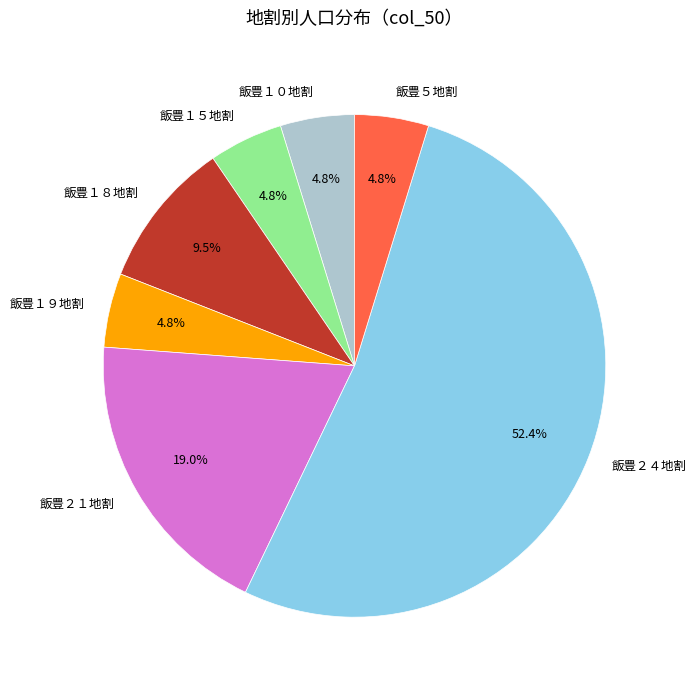

How many segments does this pie chart have?

7